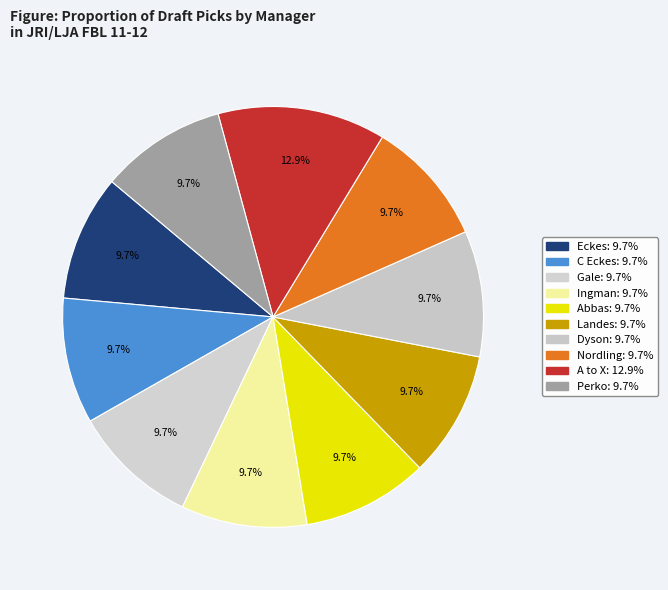

Do Perko and Gale together represent more than half of the pie?

No